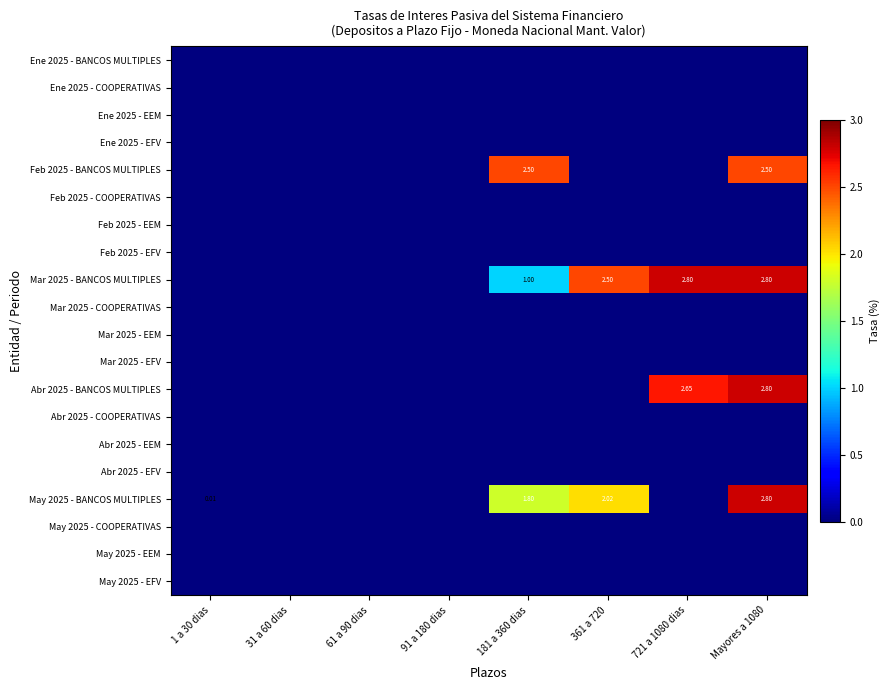

List the series in order of their peak value, highest first.

Mar 2025 - BANCOS MULTIPLES, Abr 2025 - BANCOS MULTIPLES, May 2025 - BANCOS MULTIPLES, Feb 2025 - BANCOS MULTIPLES, Ene 2025 - BANCOS MULTIPLES, Ene 2025 - COOPERATIVAS, Ene 2025 - EEM, Ene 2025 - EFV, Feb 2025 - COOPERATIVAS, Feb 2025 - EEM, Feb 2025 - EFV, Mar 2025 - COOPERATIVAS, Mar 2025 - EEM, Mar 2025 - EFV, Abr 2025 - COOPERATIVAS, Abr 2025 - EEM, Abr 2025 - EFV, May 2025 - COOPERATIVAS, May 2025 - EEM, May 2025 - EFV